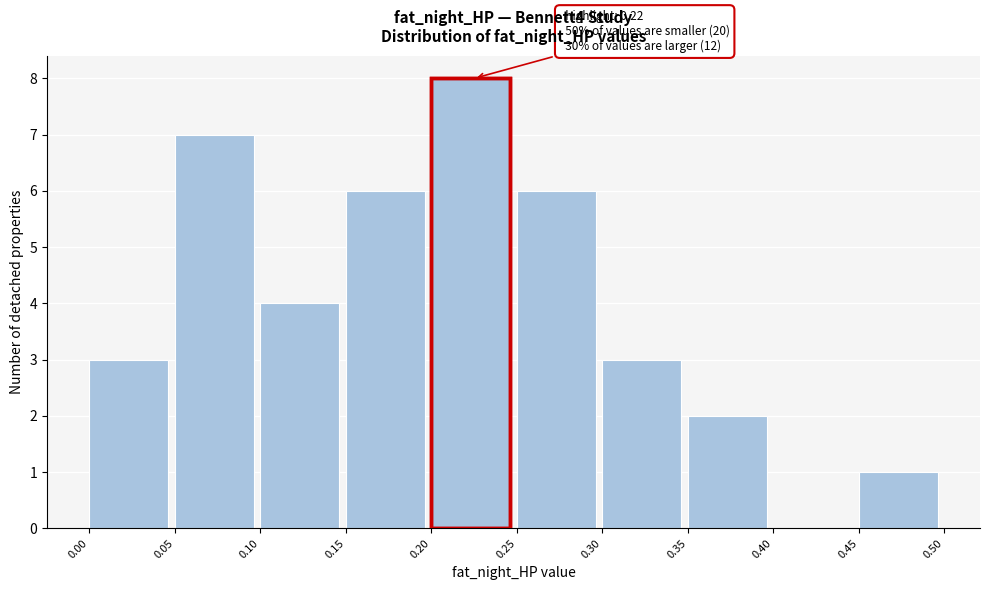

Over which range of the x-axis is the bar tallest?

0.20 to 0.25